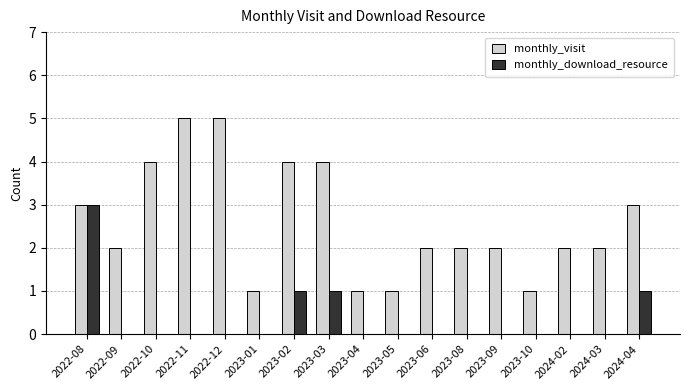

Is the value of monthly_download_resource at 2023-01 greater than the value of monthly_visit at 2023-02?

No